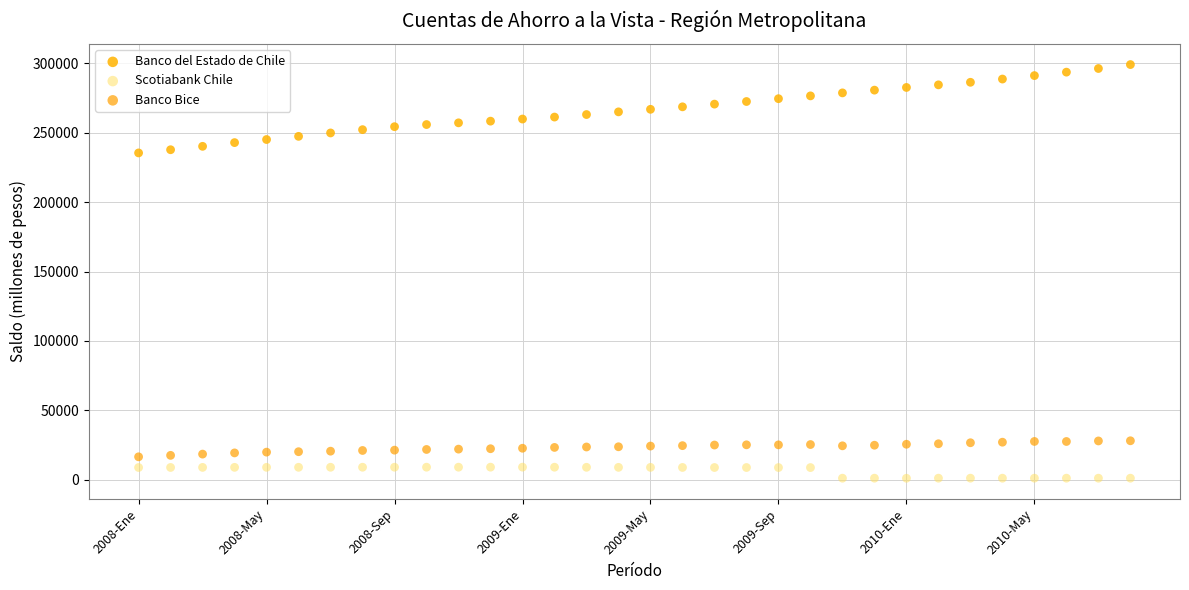

Which series contains the lowest Y value?

Scotiabank Chile